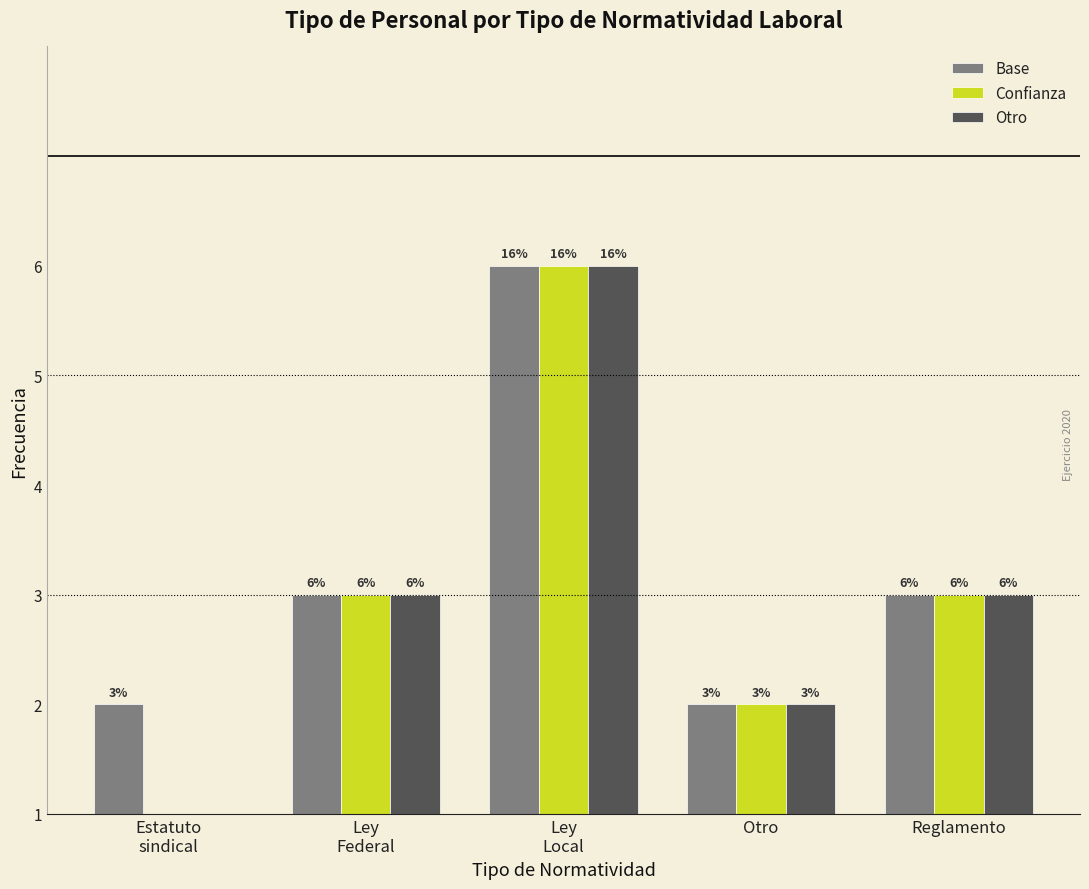

What are all the series names shown in the legend?

Base, Confianza, Otro